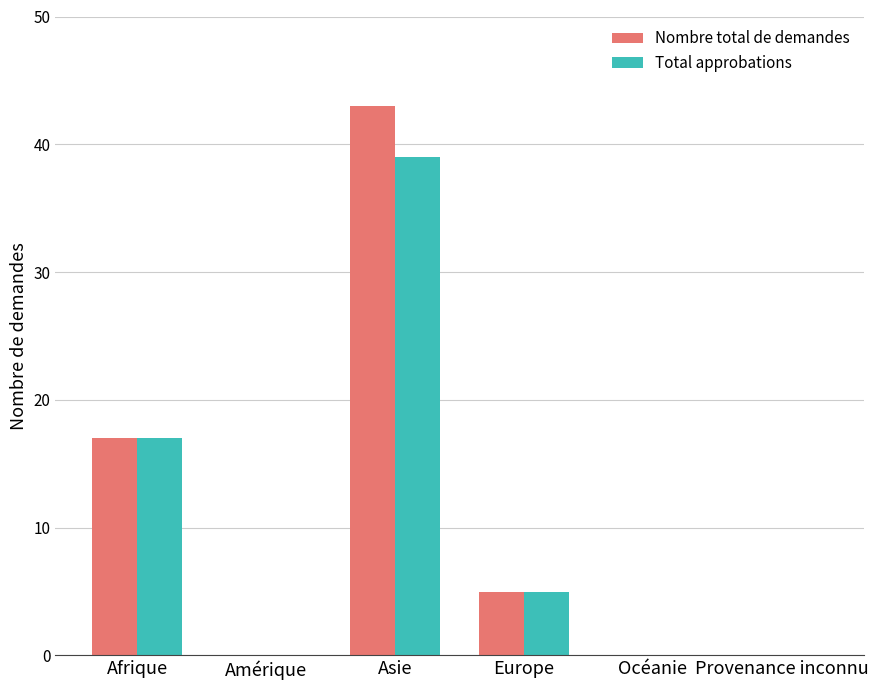

Is the value of Total approbations at Europe greater than the value of Nombre total de demandes at Amérique?

Yes